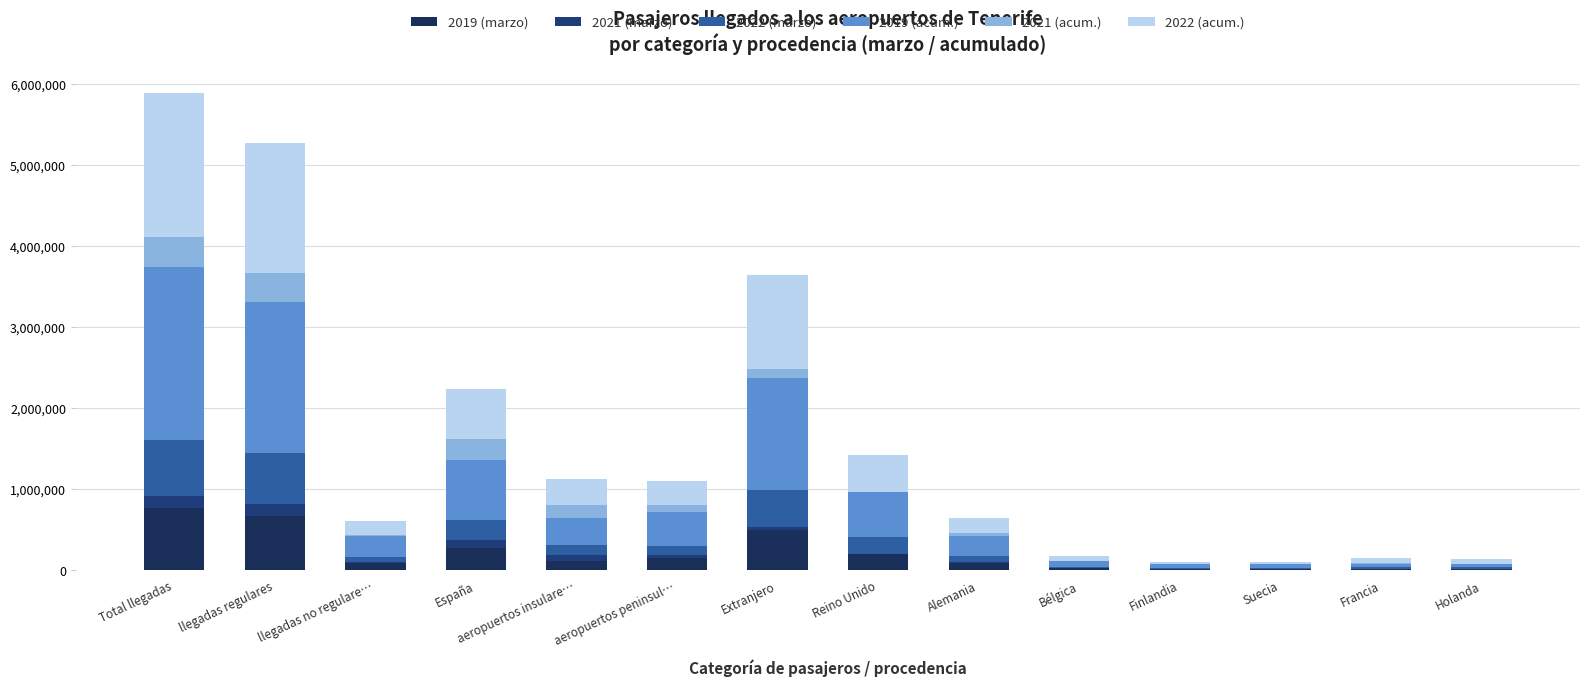

Does the chart contain stacked bars?

Yes